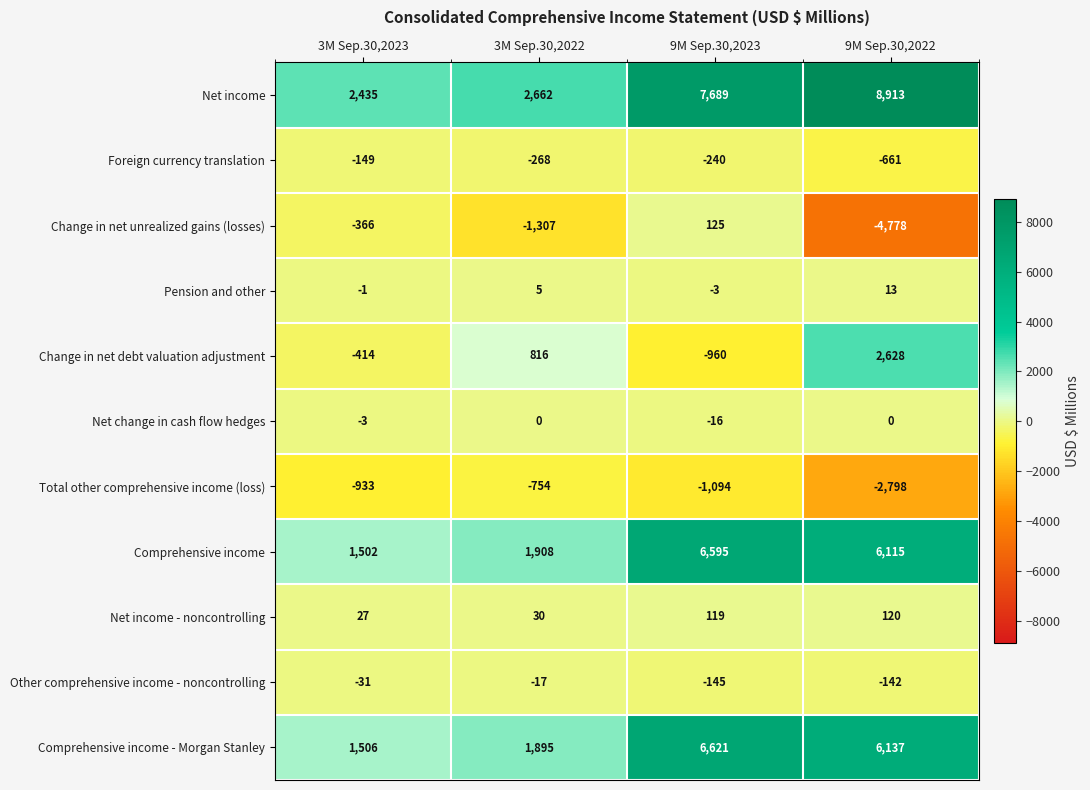

At which category is the sum across all series the highest?

9M Sep.30,2023